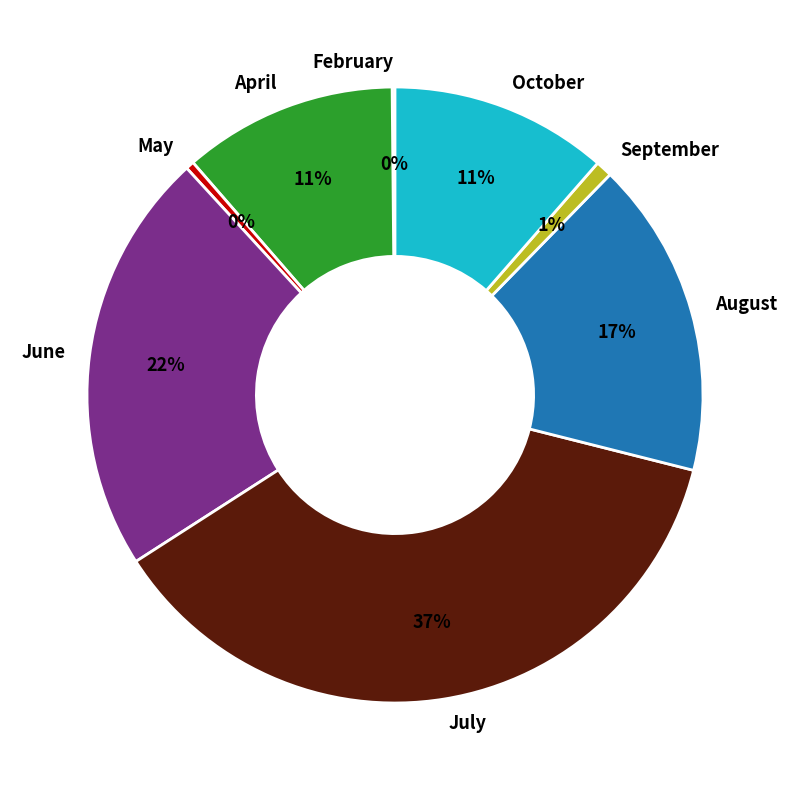

To the nearest percent, what portion does September represent?

1%